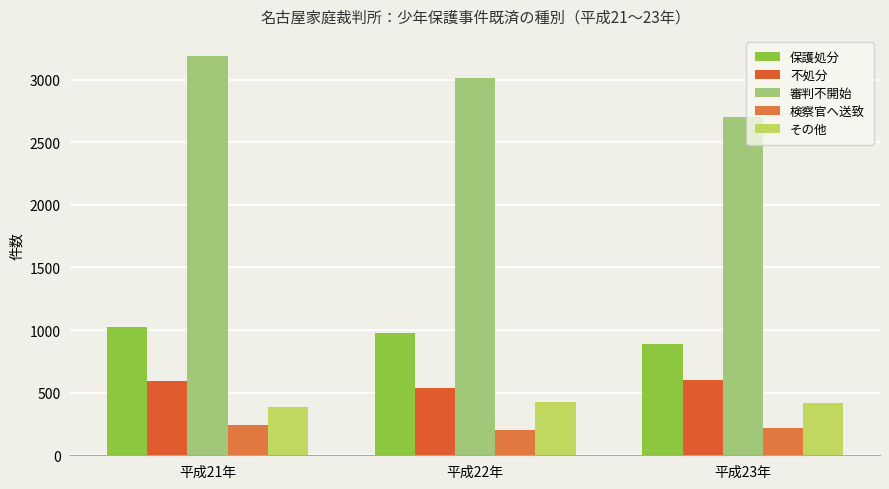

What is the lowest value of the その他 series?

383